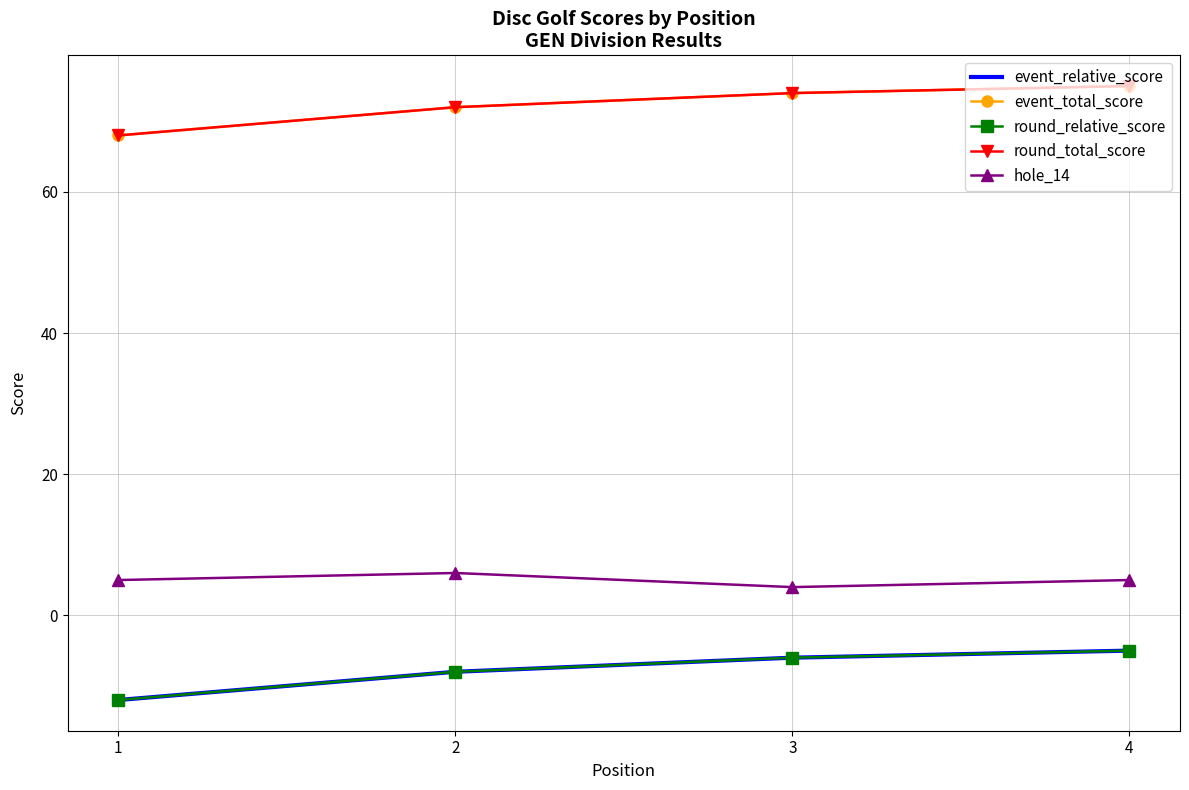

Reading left to right, list all the values displayed in this chart.

event_relative_score: -12	-8	-6	-5
event_total_score: 68	72	74	75
round_relative_score: -12	-8	-6	-5
round_total_score: 68	72	74	75
hole_14: 5	6	4	5